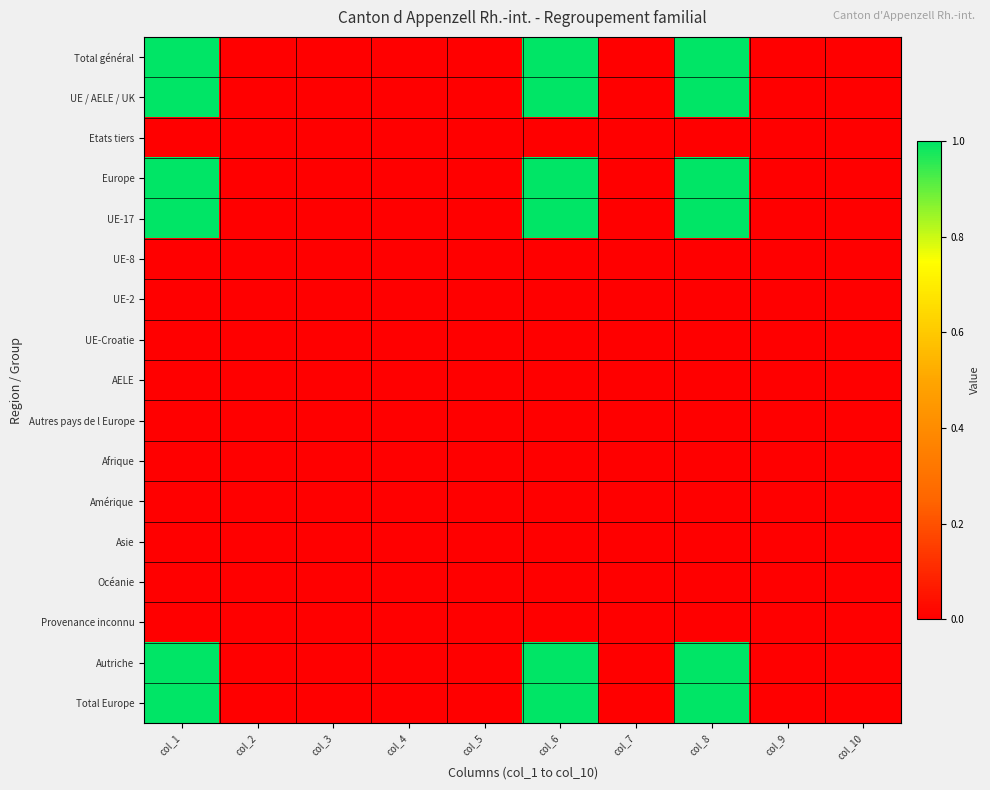

At how many categories does at least one series exceed 0?

3